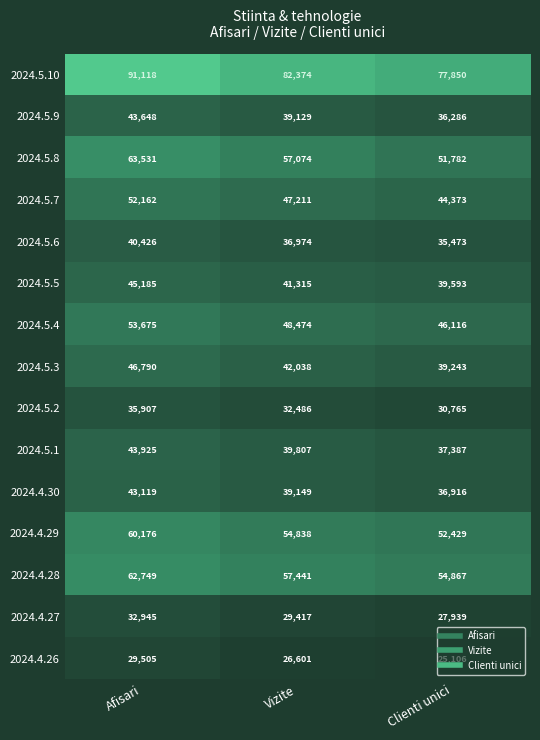

At how many categories does at least one series exceed 69837?

3